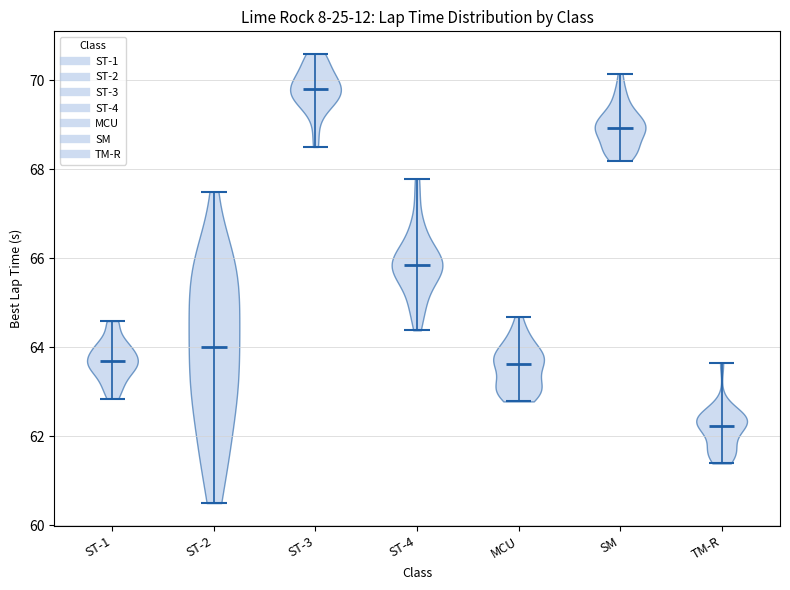

Which violin has the highest median line?

ST-3